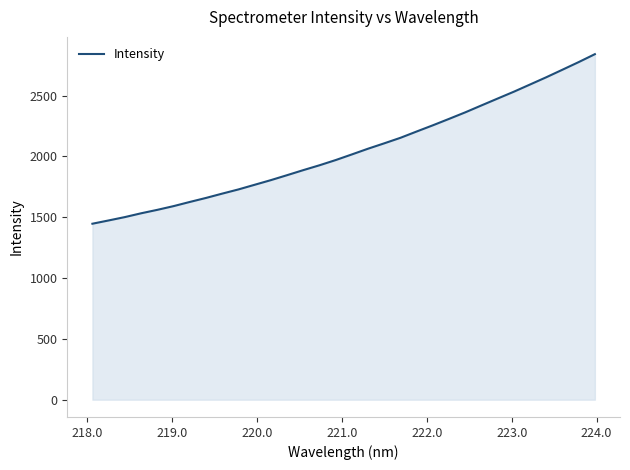

What is the difference between the maximum and minimum values?

1394.1